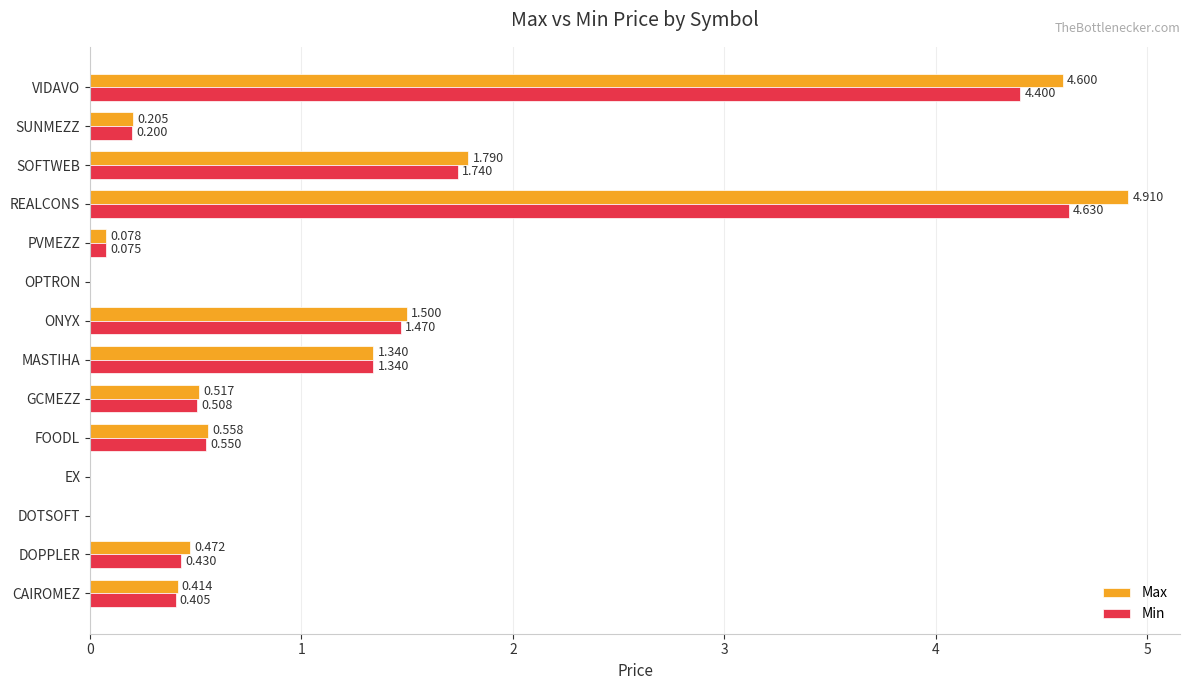

What is the average value of the Min series?

1.1